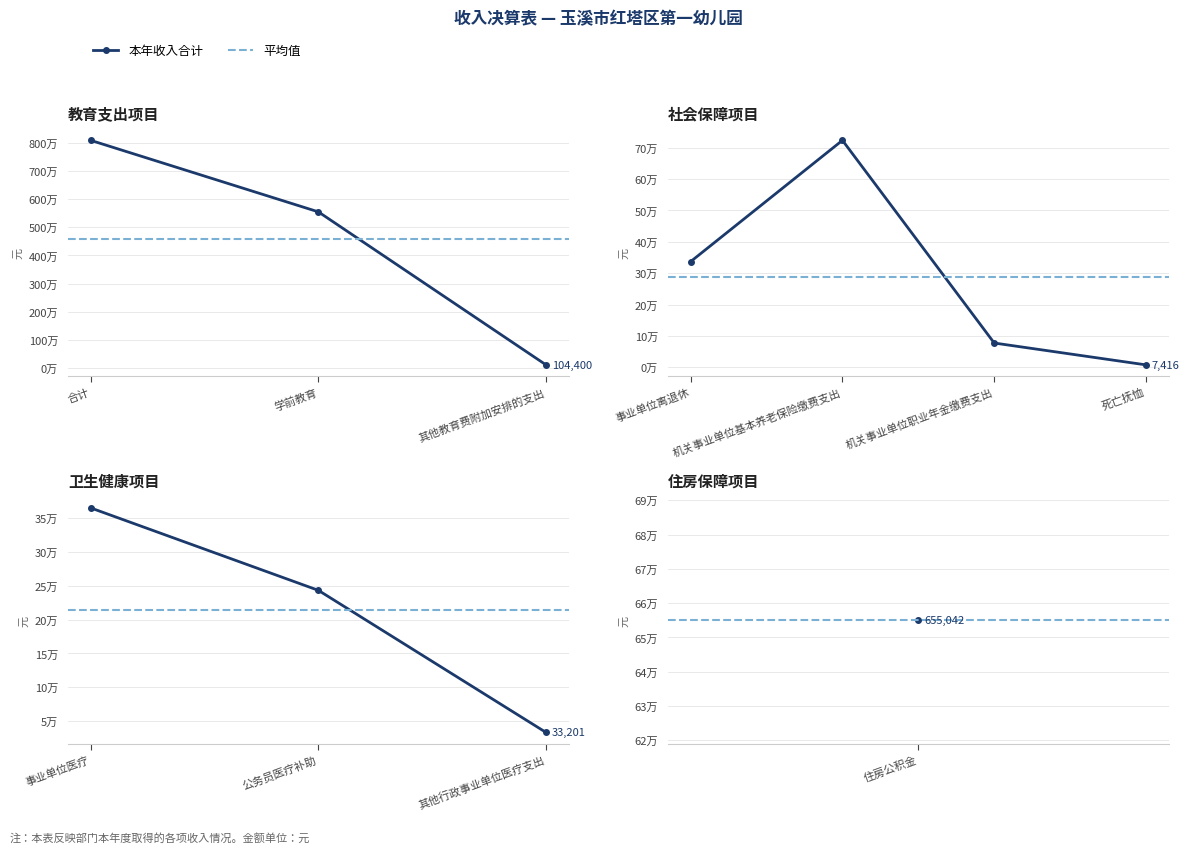

What is the maximum value for 财政拨款收入?

8099141.2